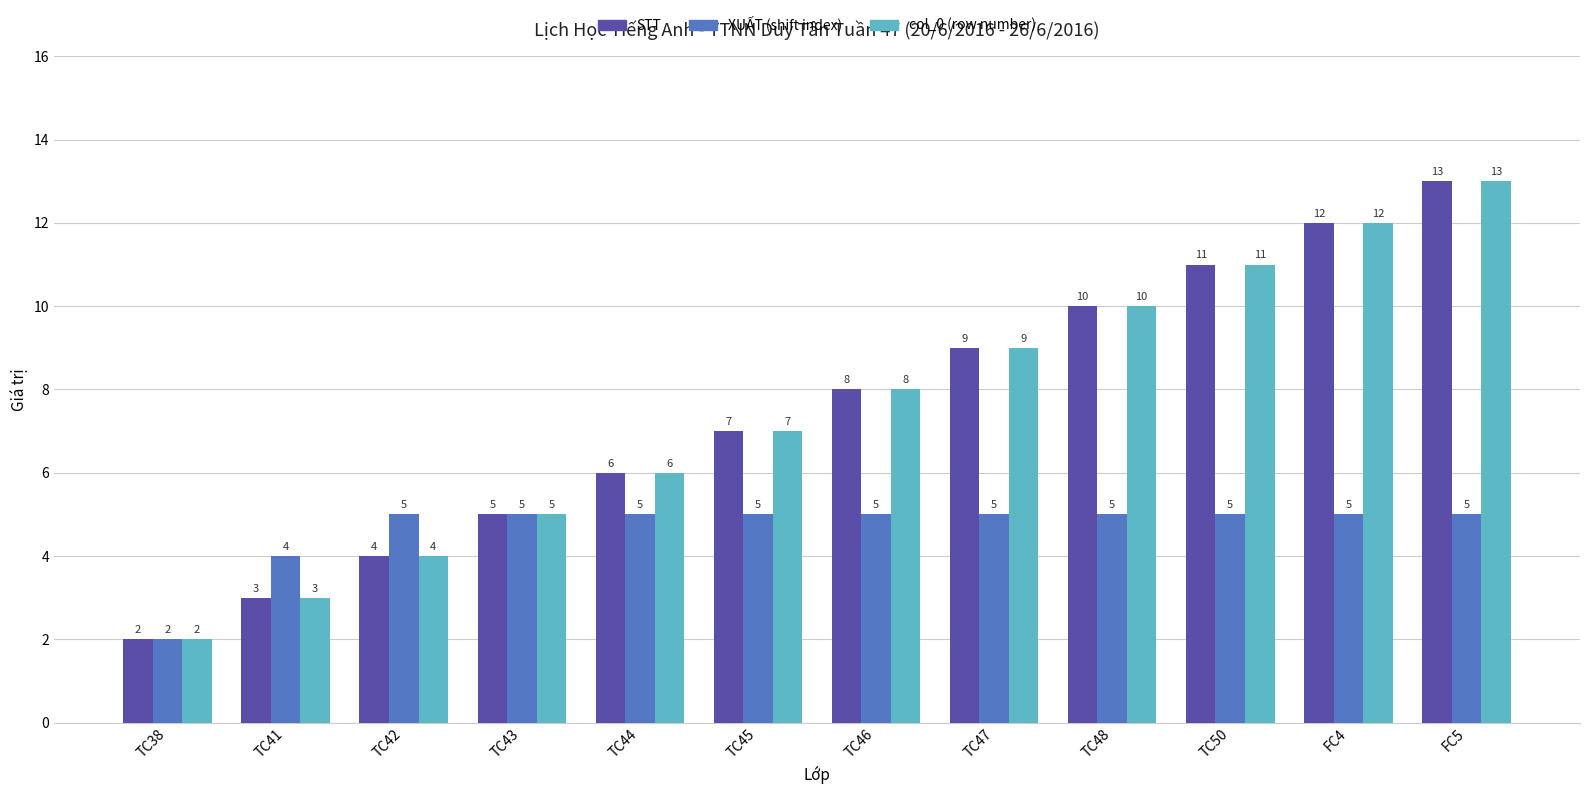

How many bars are there in total?

36